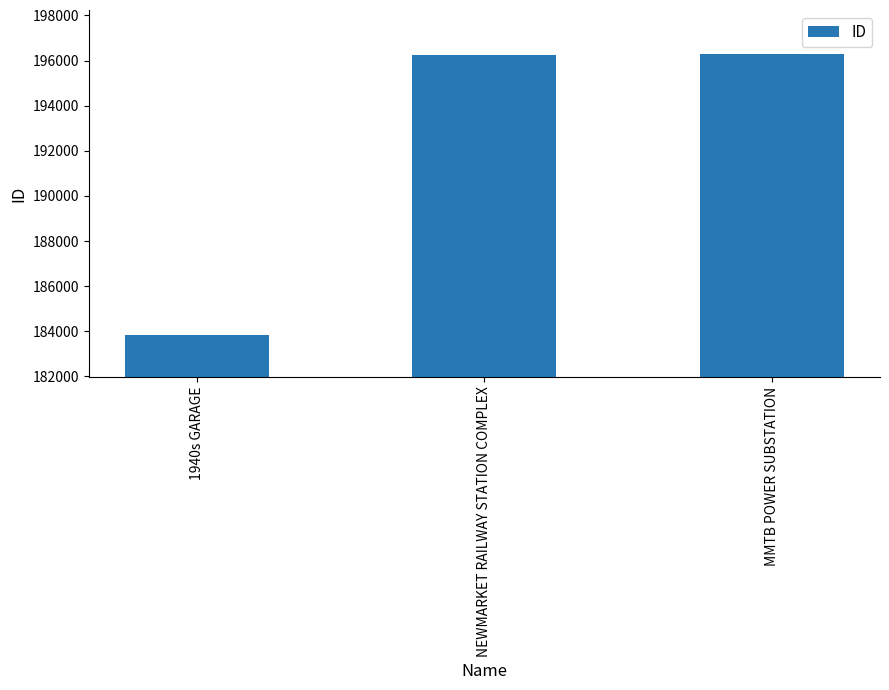

What is the sum of the values at NEWMARKET RAILWAY STATION COMPLEX and 1940s GARAGE?

380080